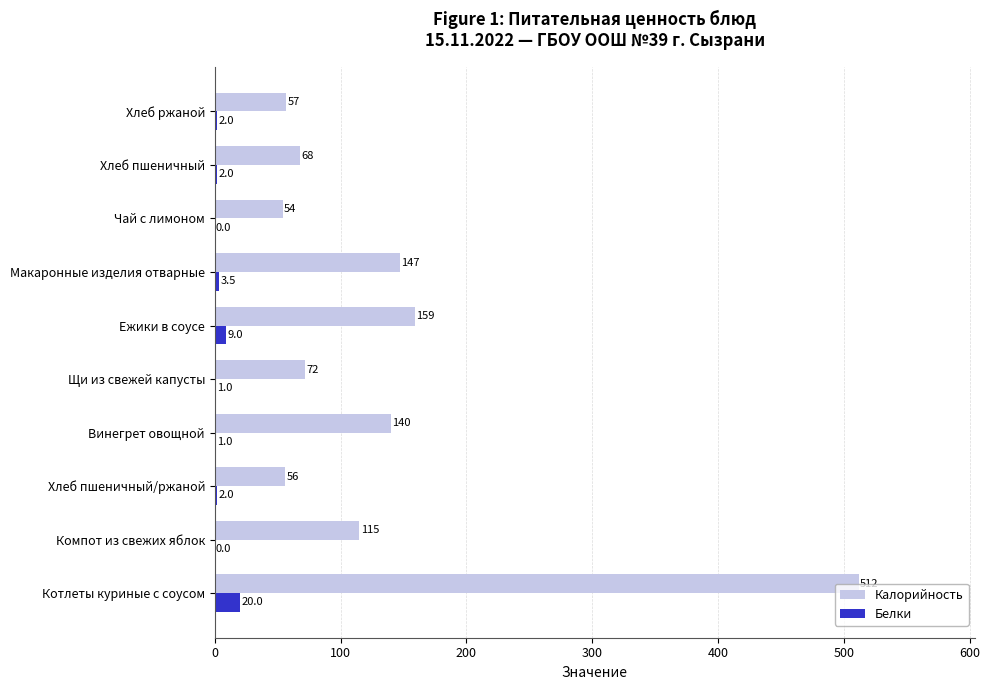

True or false: Калорийность has a value of 115.0 at Компот из свежих яблок.

True